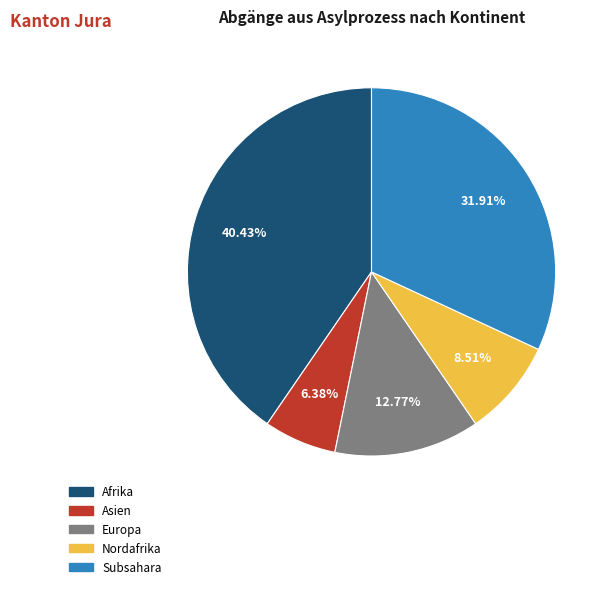

Is there a majority slice in this chart?

No